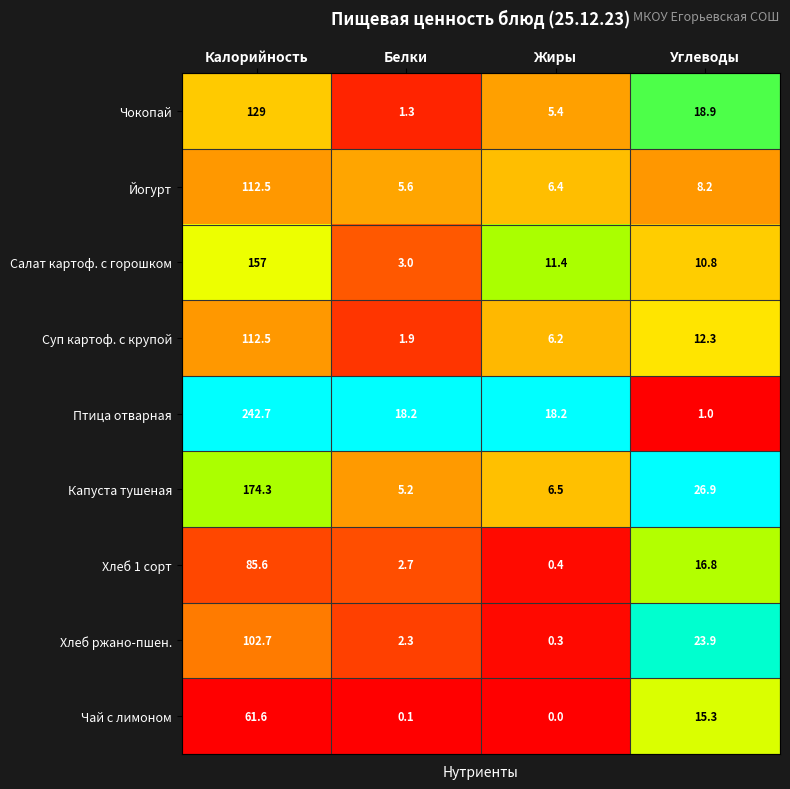

Between Белки and Углеводы, which series saw the biggest shift?

Капуста тушеная